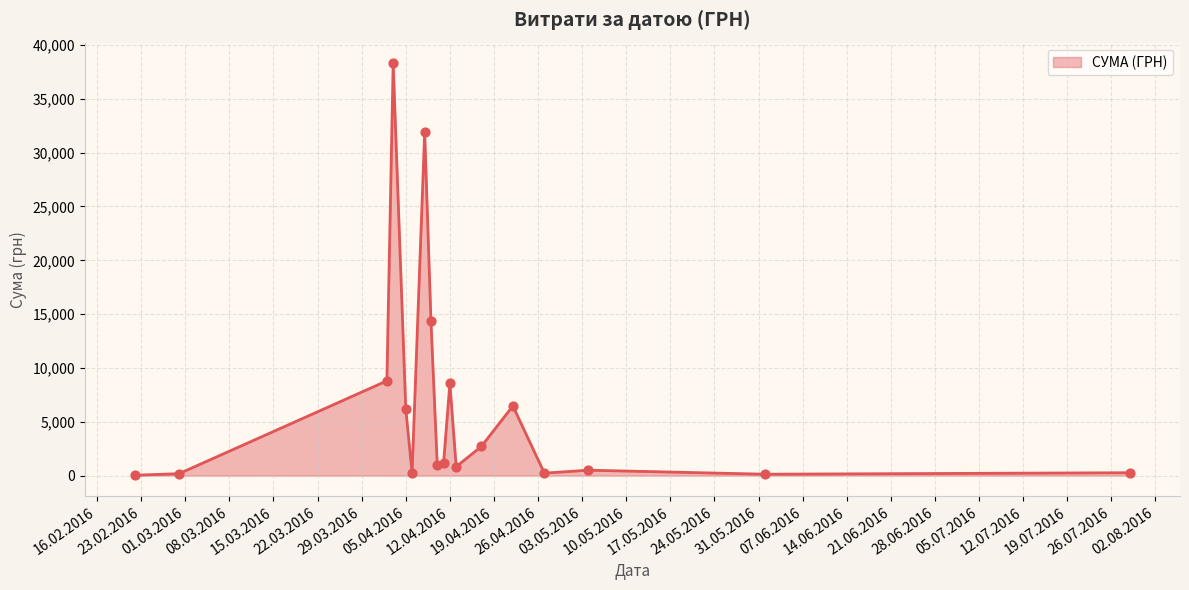

What is the difference between the maximum and minimum values?

38264.5